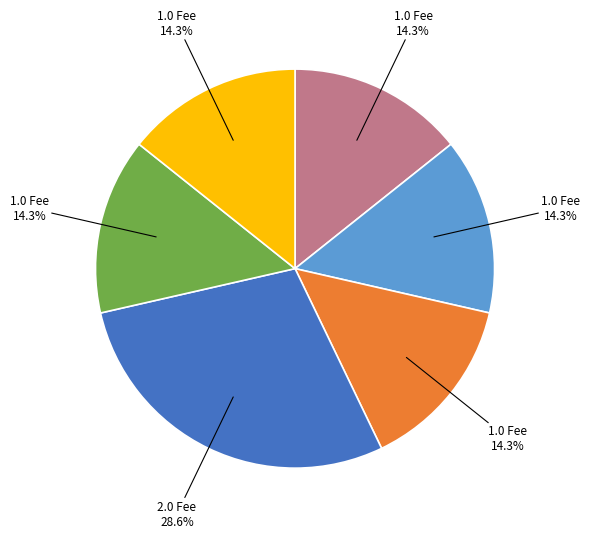

Does any single category account for the majority?

No